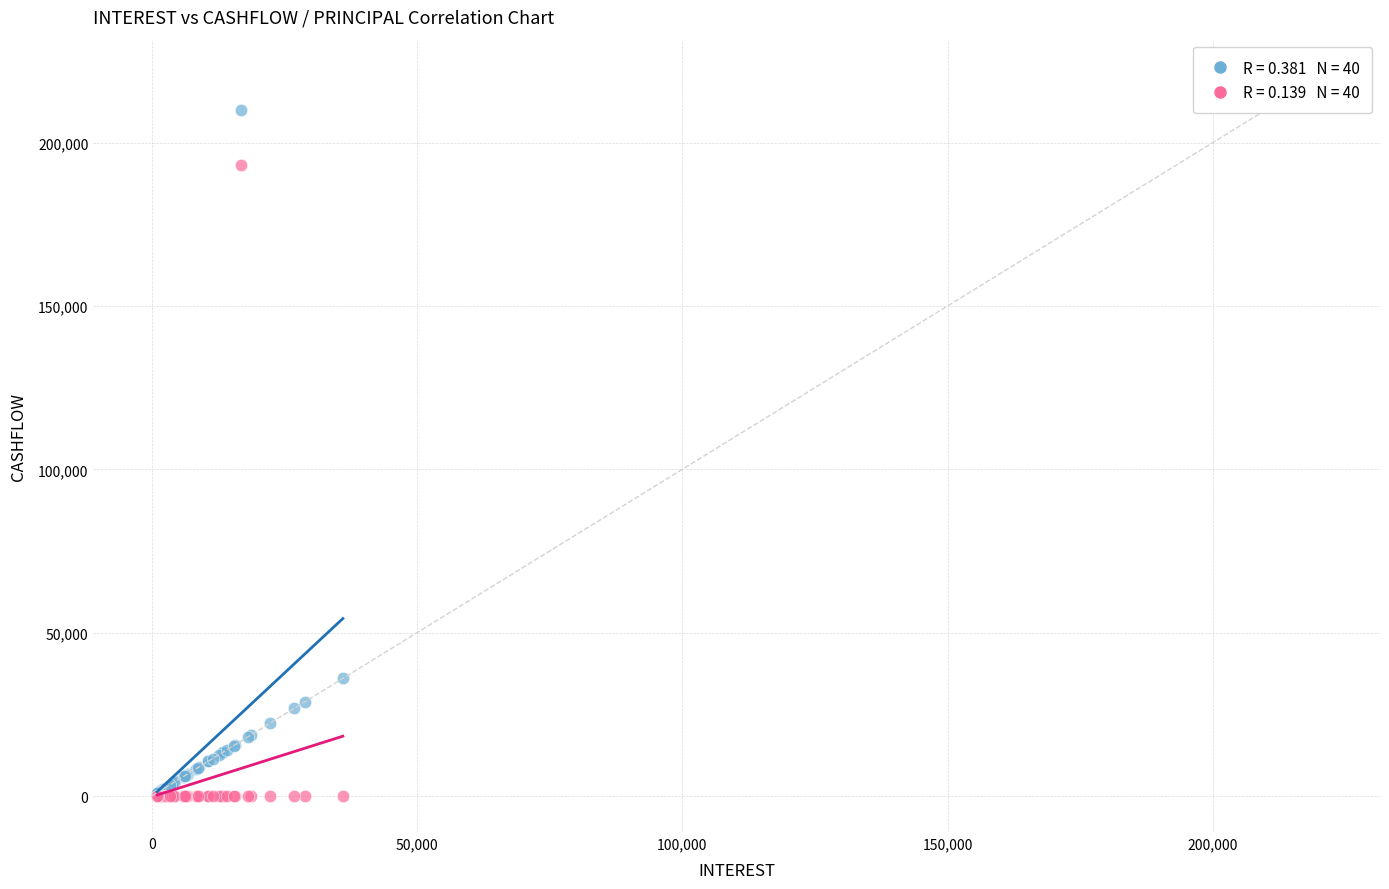

Across all series, what Y value is closest to 104999?

36013.4